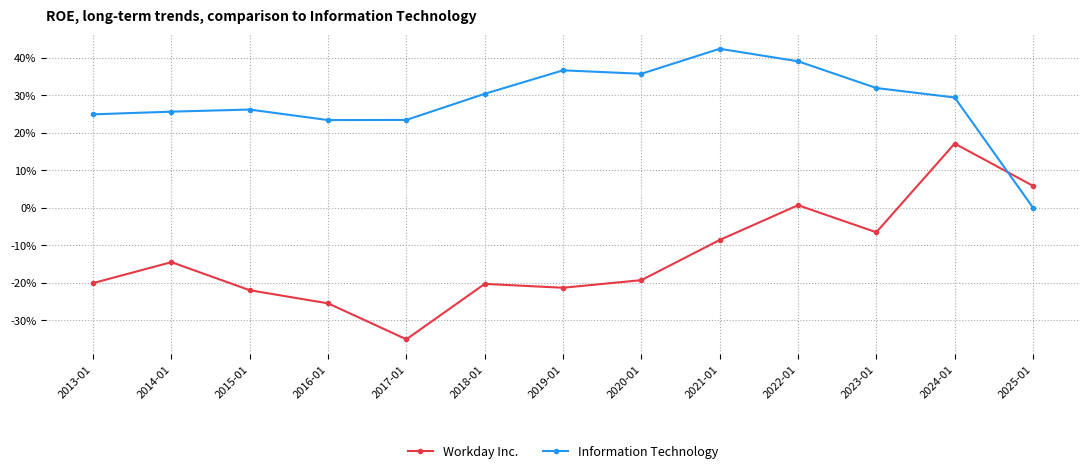

Reading left to right, what are all the values shown in this chart?

Workday Inc.: -0.2	-0.1	-0.2	-0.3	-0.4	-0.2	-0.2	-0.2	-0.1	0.0	-0.1	0.2	0.1
Information Technology: 0.2	0.3	0.3	0.2	0.2	0.3	0.4	0.4	0.4	0.4	0.3	0.3	0.0